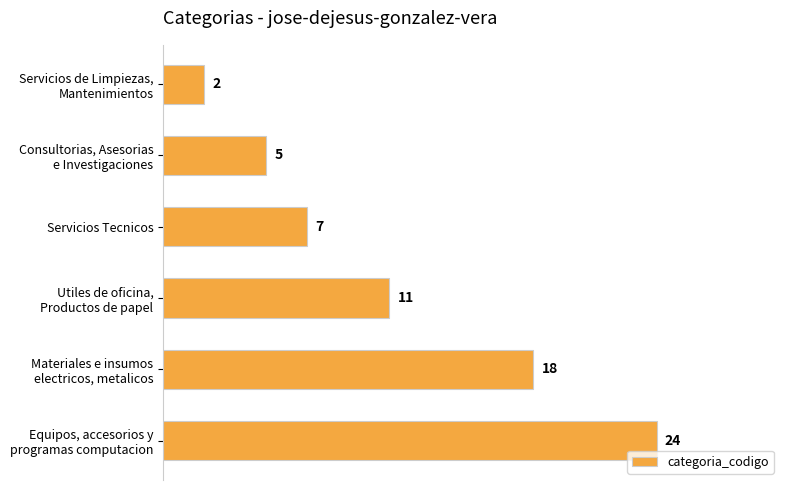

Reading top to bottom, extract all data points from this chart.

2	5	7	11	18	24